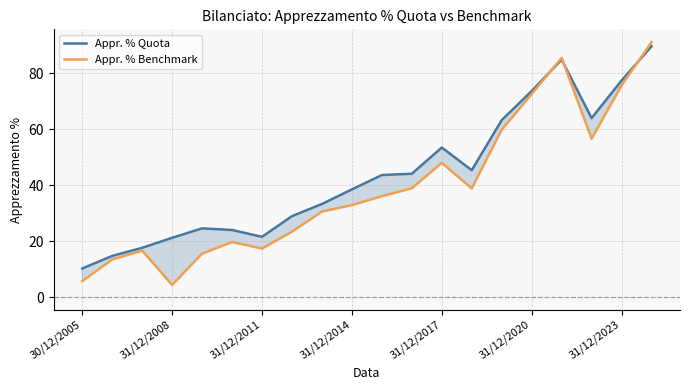

What is the maximum value for Appr. % Quota?

89.6